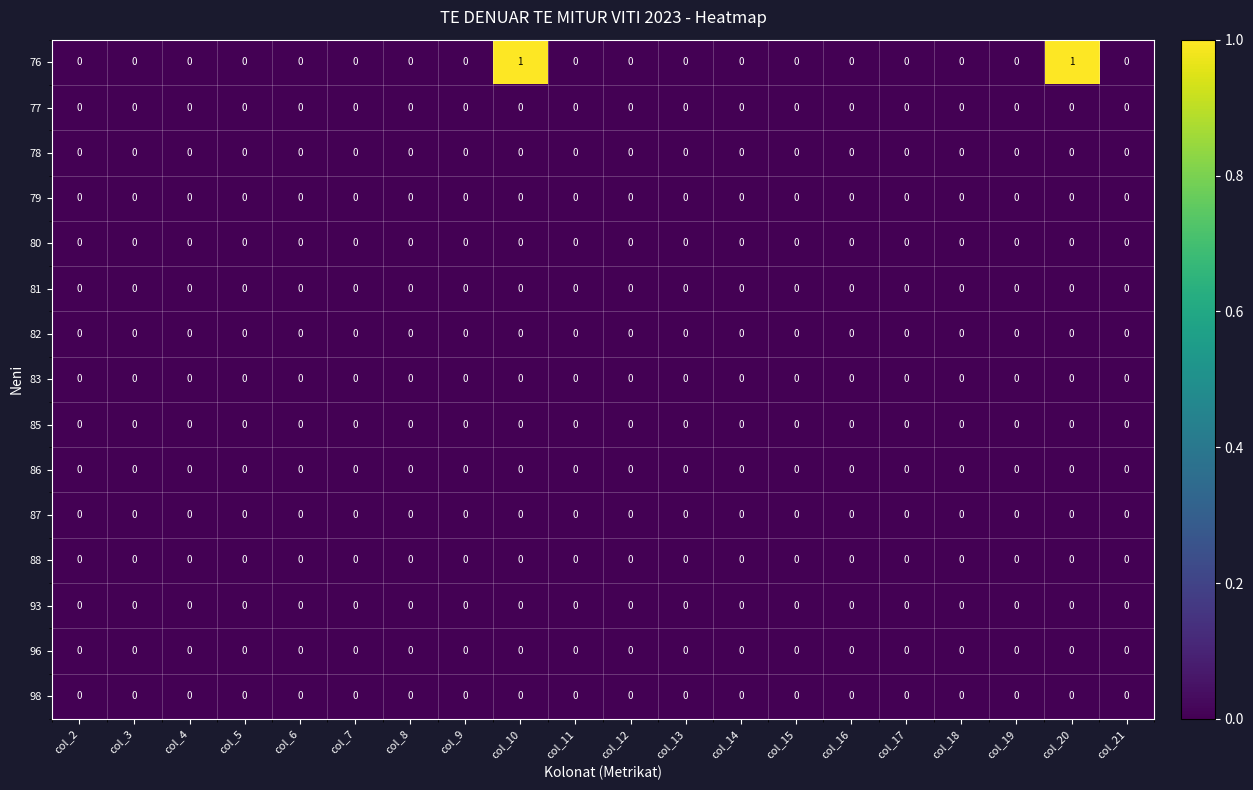

Which series changed the most between col_9 and col_20?

76